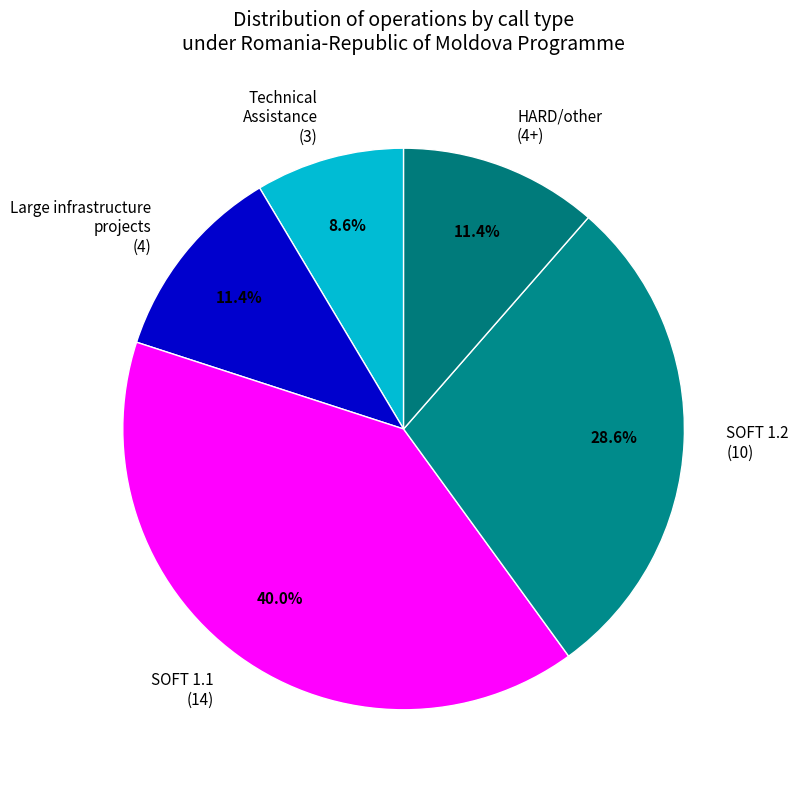

How many segments does this pie chart have?

5